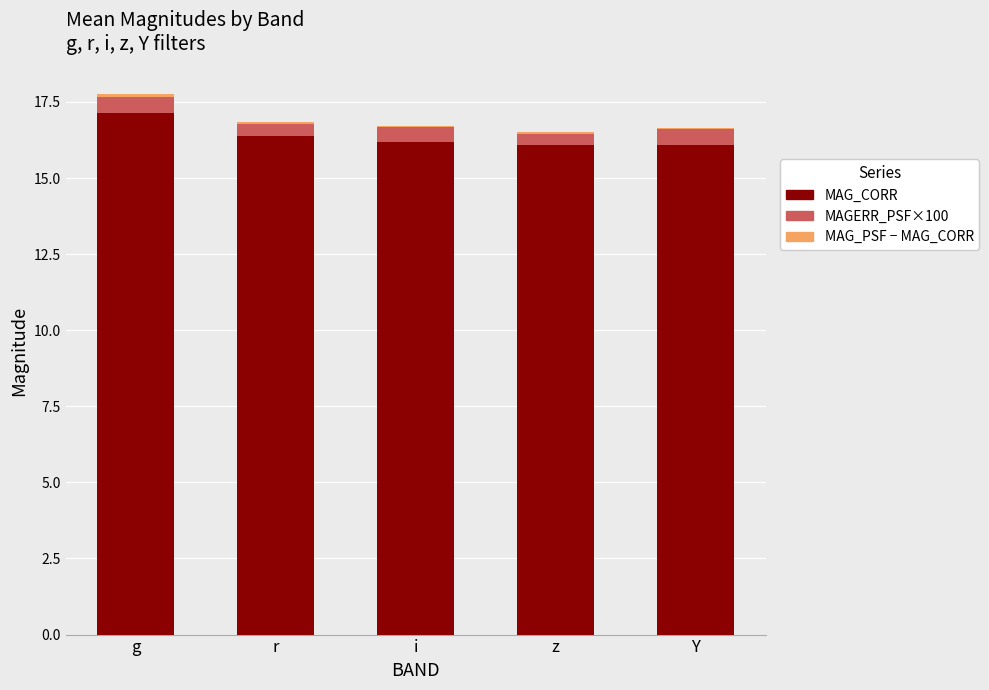

How many distinct data groups are displayed?

3